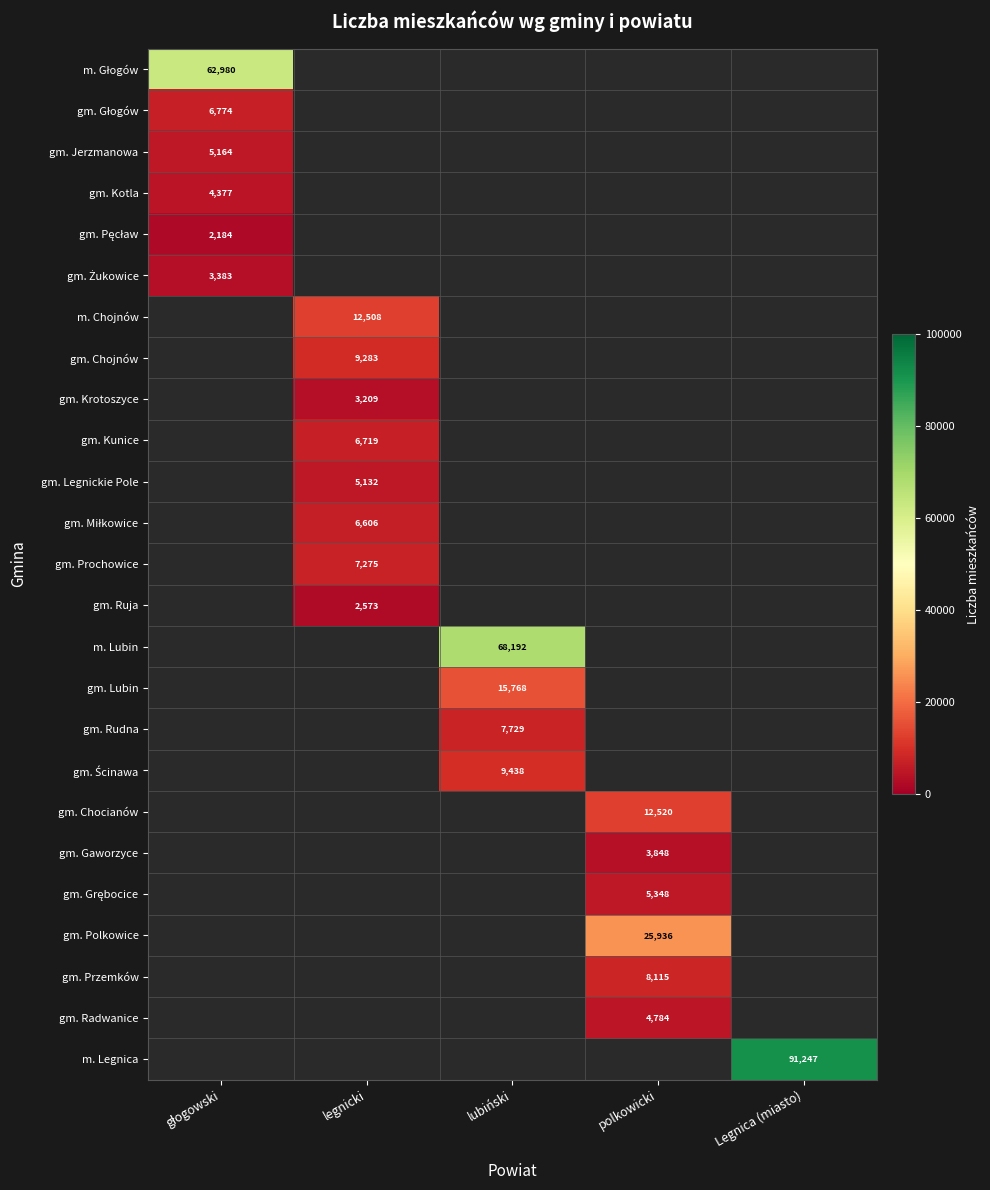

What is the approximate value of gm. Ścinawa at lubiński?

9438.0